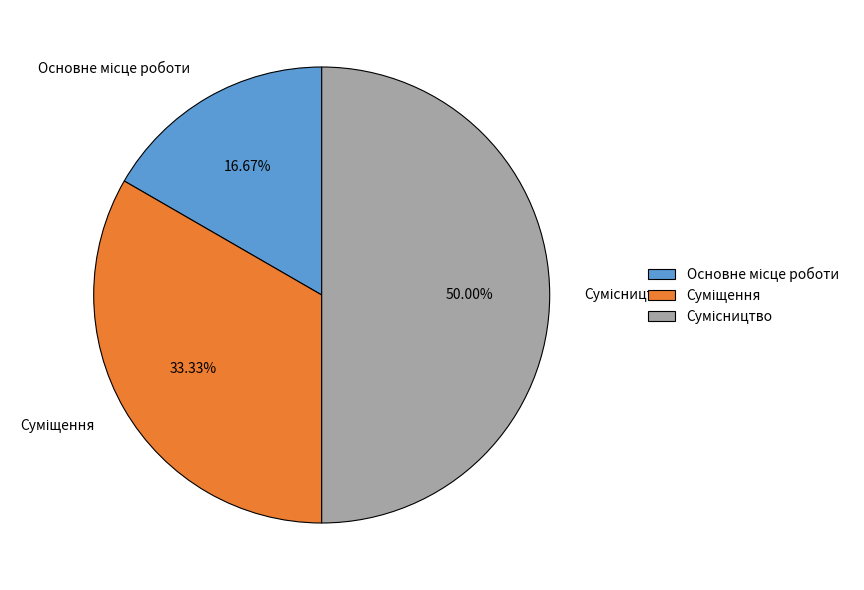

How many segments does this pie chart have?

3